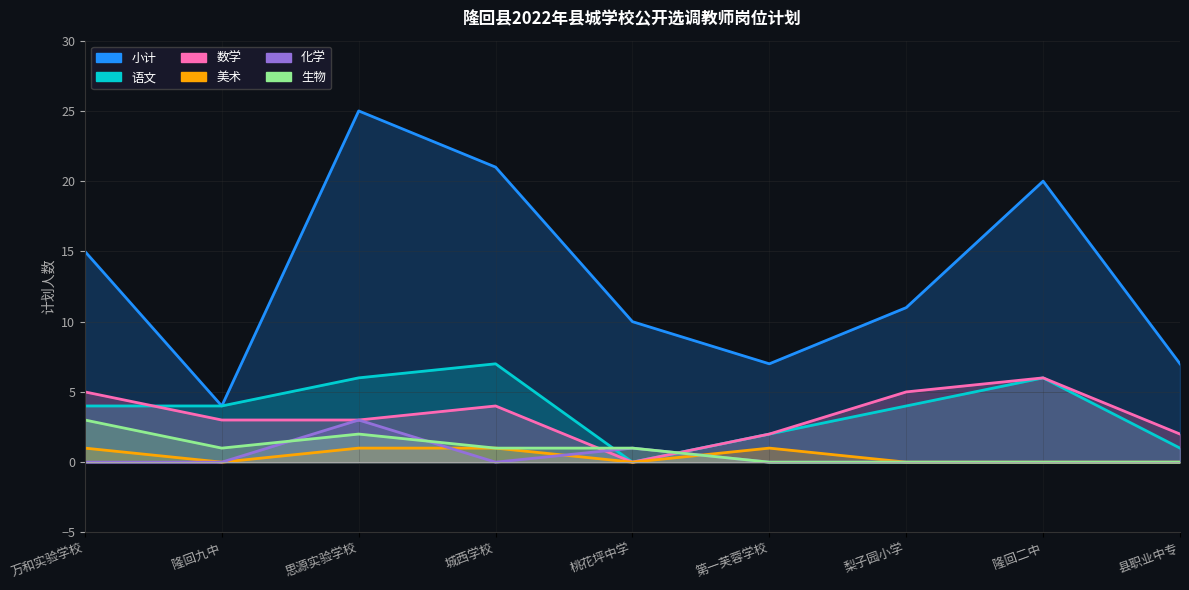

Reading right to left, transcribe all the data shown in this chart.

小计: 7	20	11	7	10	21	25	4	15
语文: 1	6	4	2	0	7	6	4	4
数学: 2	6	5	2	0	4	3	3	5
美术: 0	0	0	1	0	1	1	0	1
化学: 0	0	0	0	1	0	3	0	0
生物: 0	0	0	0	1	1	2	1	3